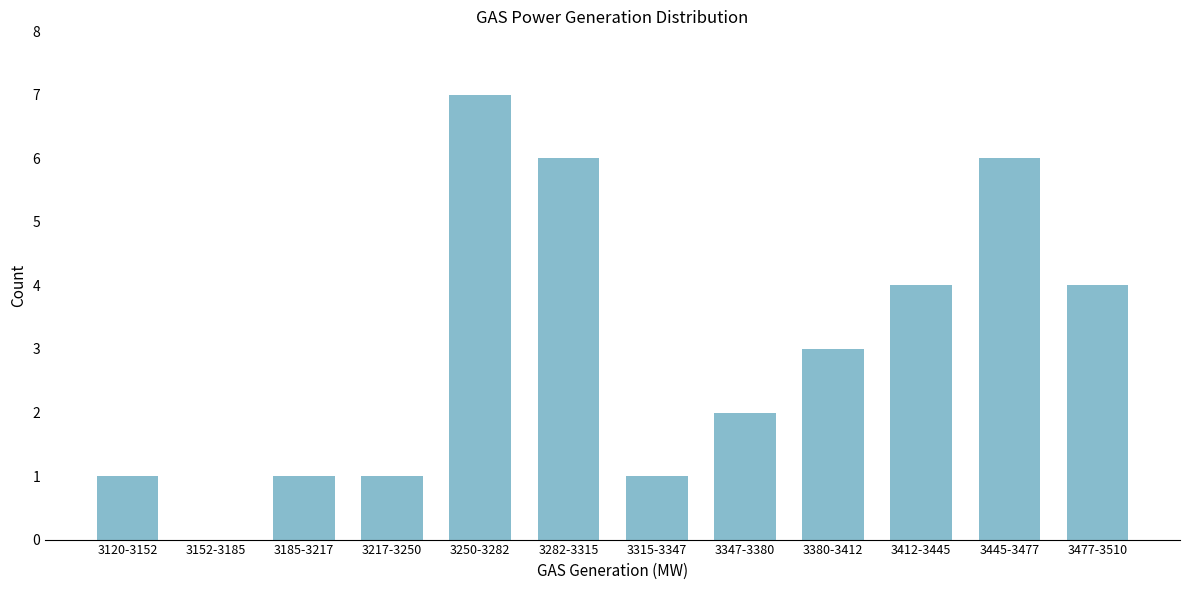

Reading right to left, extract all data points from this chart.

3477-3510=4	3445-3477=6	3412-3445=4	3380-3412=3	3347-3380=2	3315-3347=1	3282-3315=6	3250-3282=7	3217-3250=1	3185-3217=1	3152-3185=0	3120-3152=1